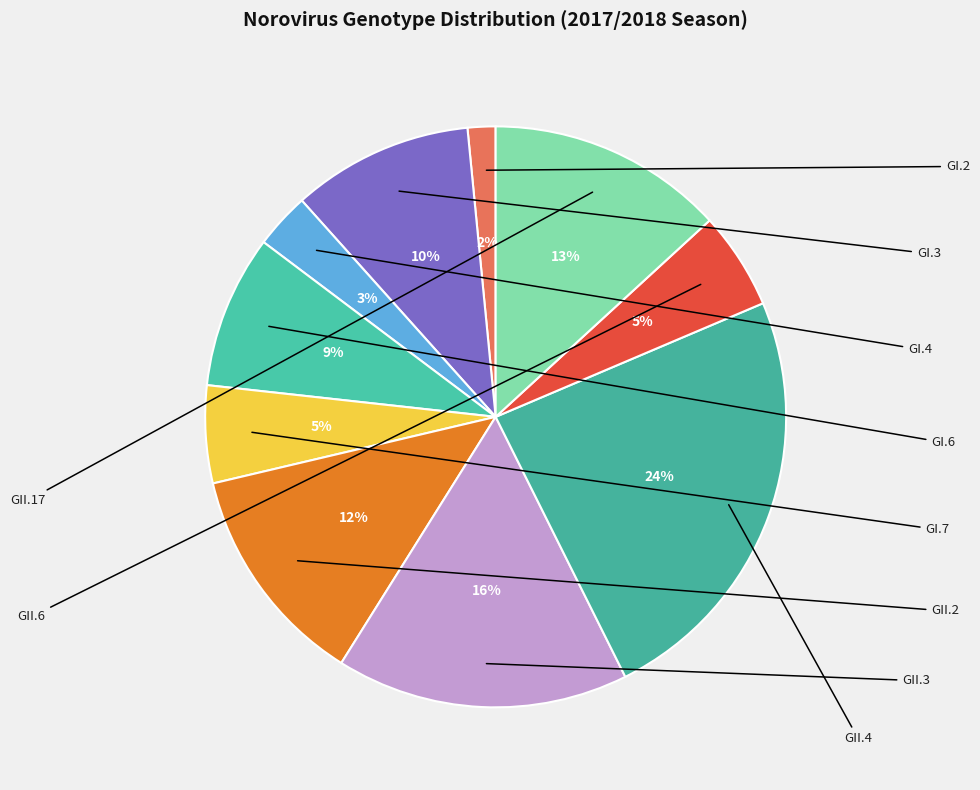

Is there a majority slice in this chart?

No